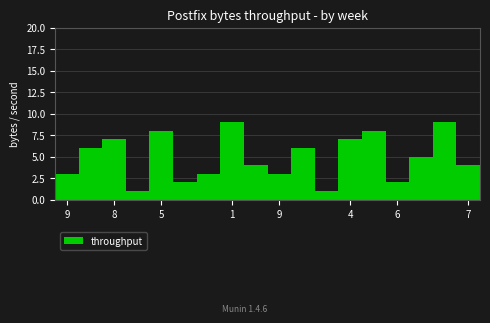

What is the greatest value displayed?

9